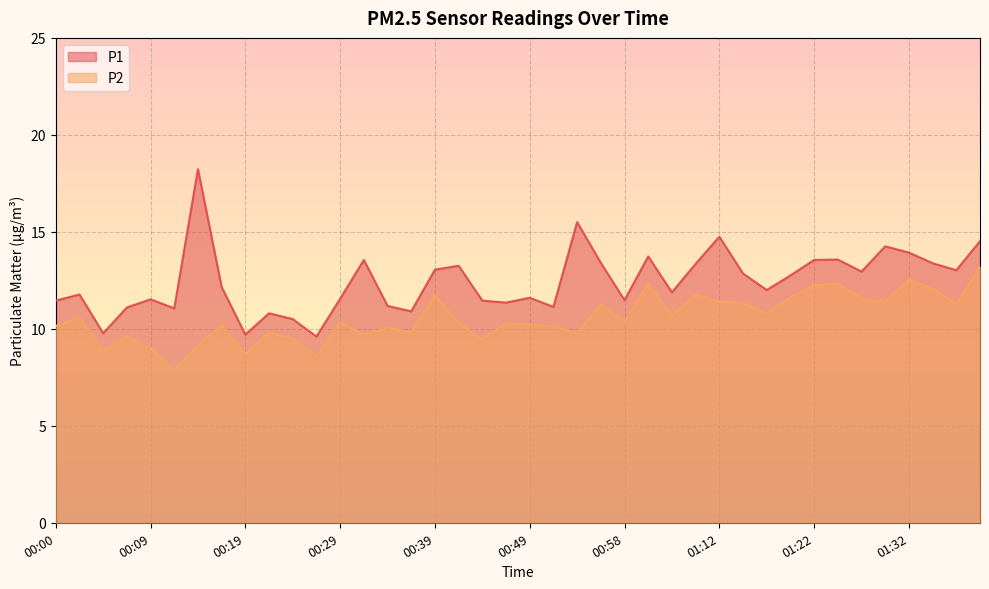

What are all the series names shown in the legend?

P1, P2